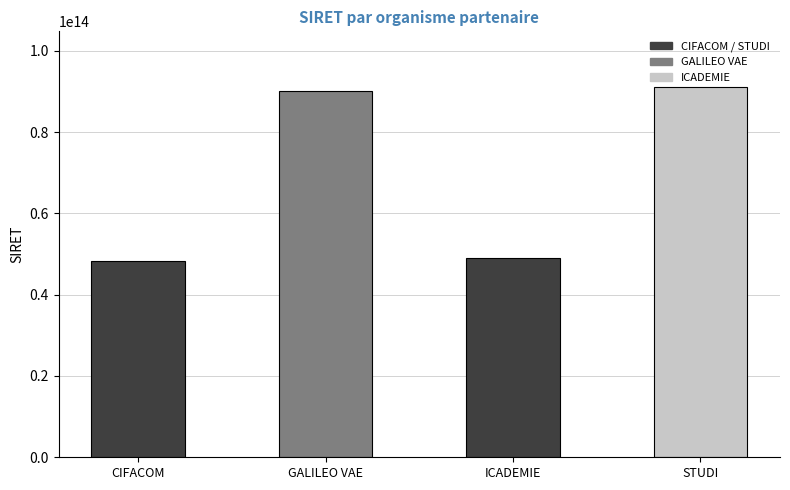

Which has a higher value, CIFACOM or GALILEO VAE?

GALILEO VAE